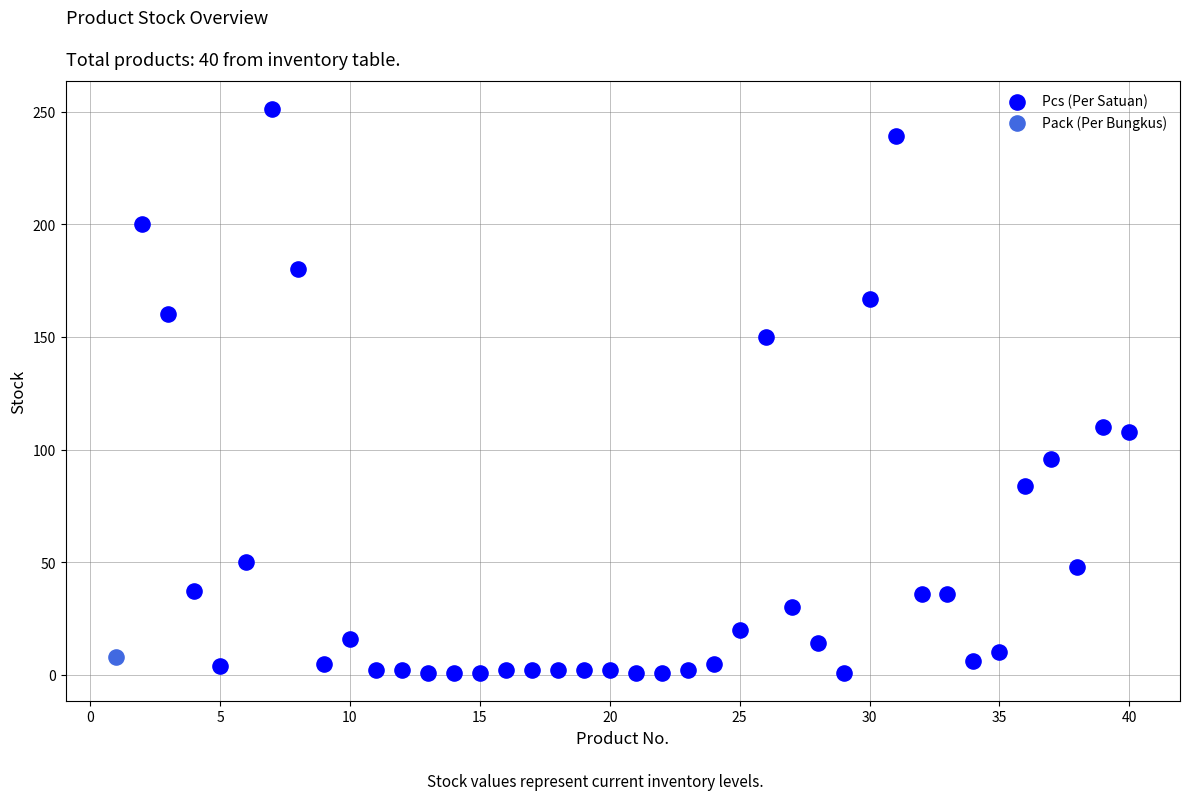

What are all the series names shown in the legend?

Pack (Per Bungkus), Pcs (Per Satuan)